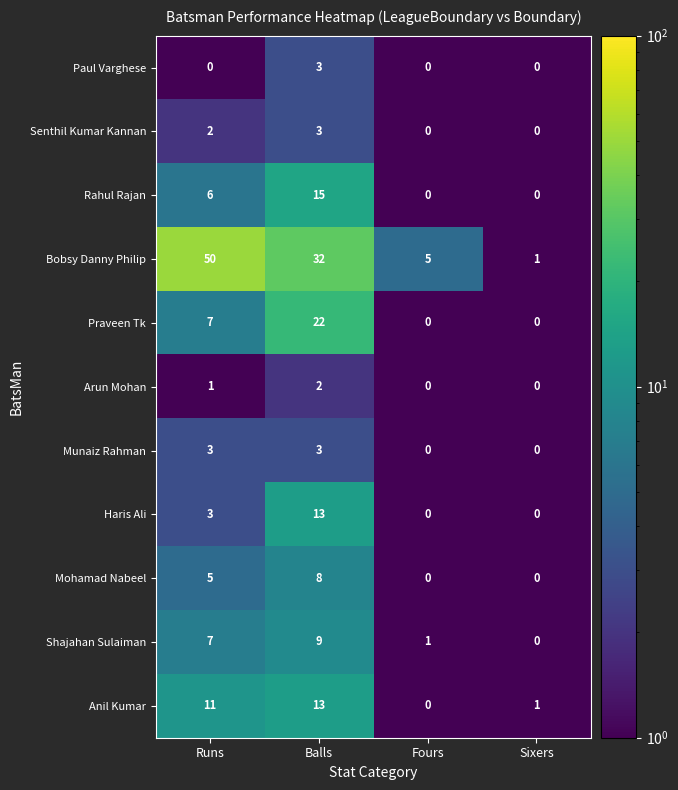

What is the sum of the Senthil Kumar Kannan values at Sixers and Balls?

3